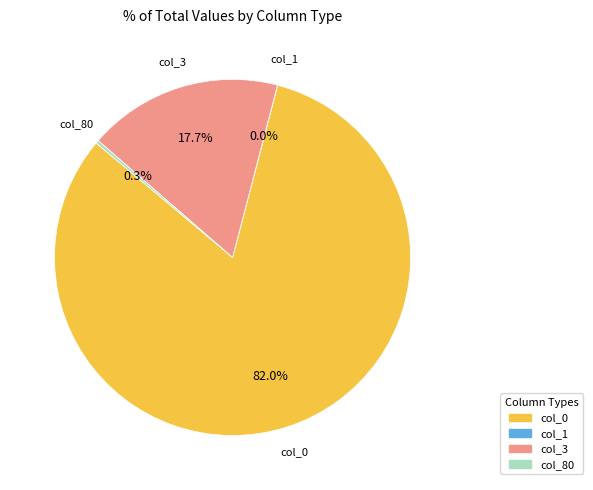

To the nearest percent, what portion does col_0 represent?

82%